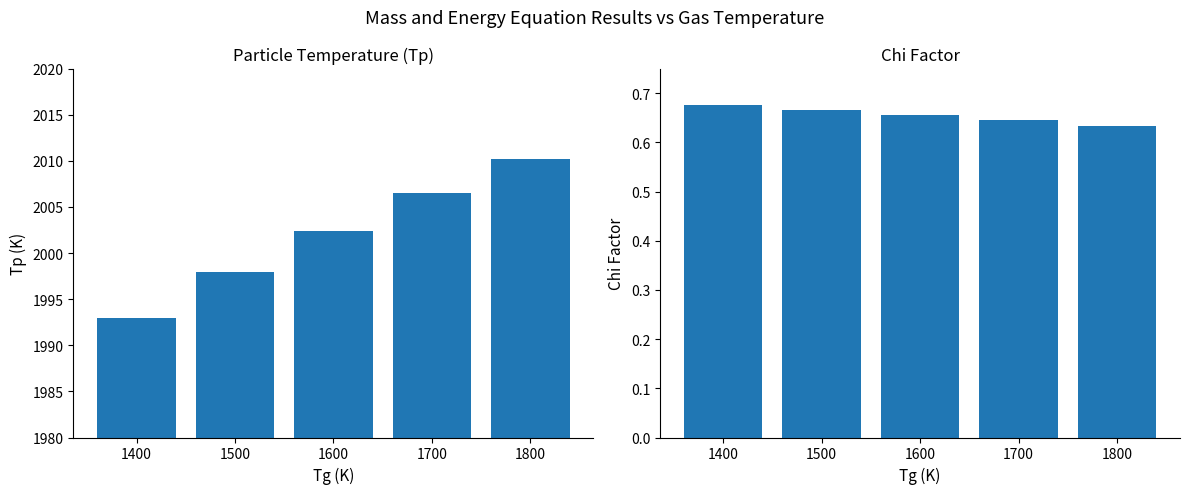

How many groups of bars are there?

5